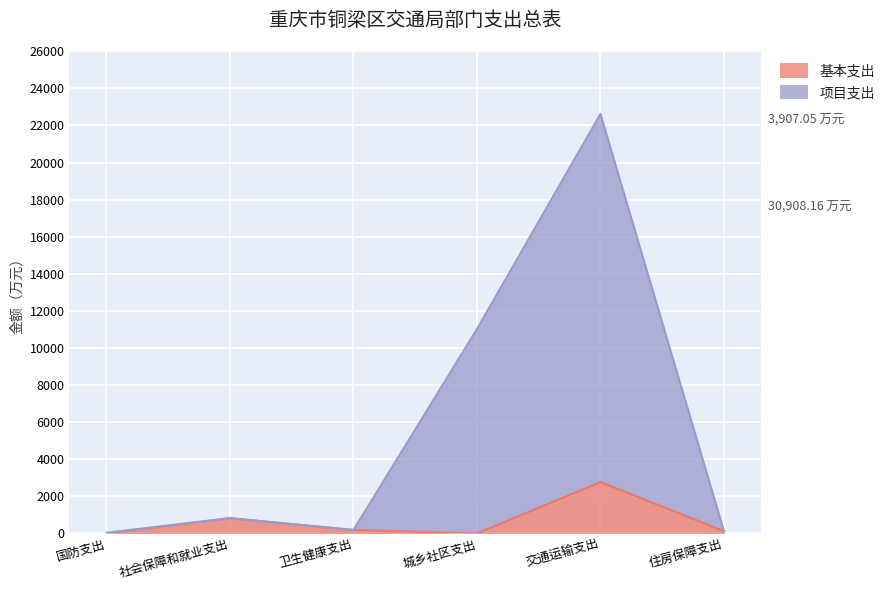

Read the 基本支出 value at 卫生健康支出.

186.5